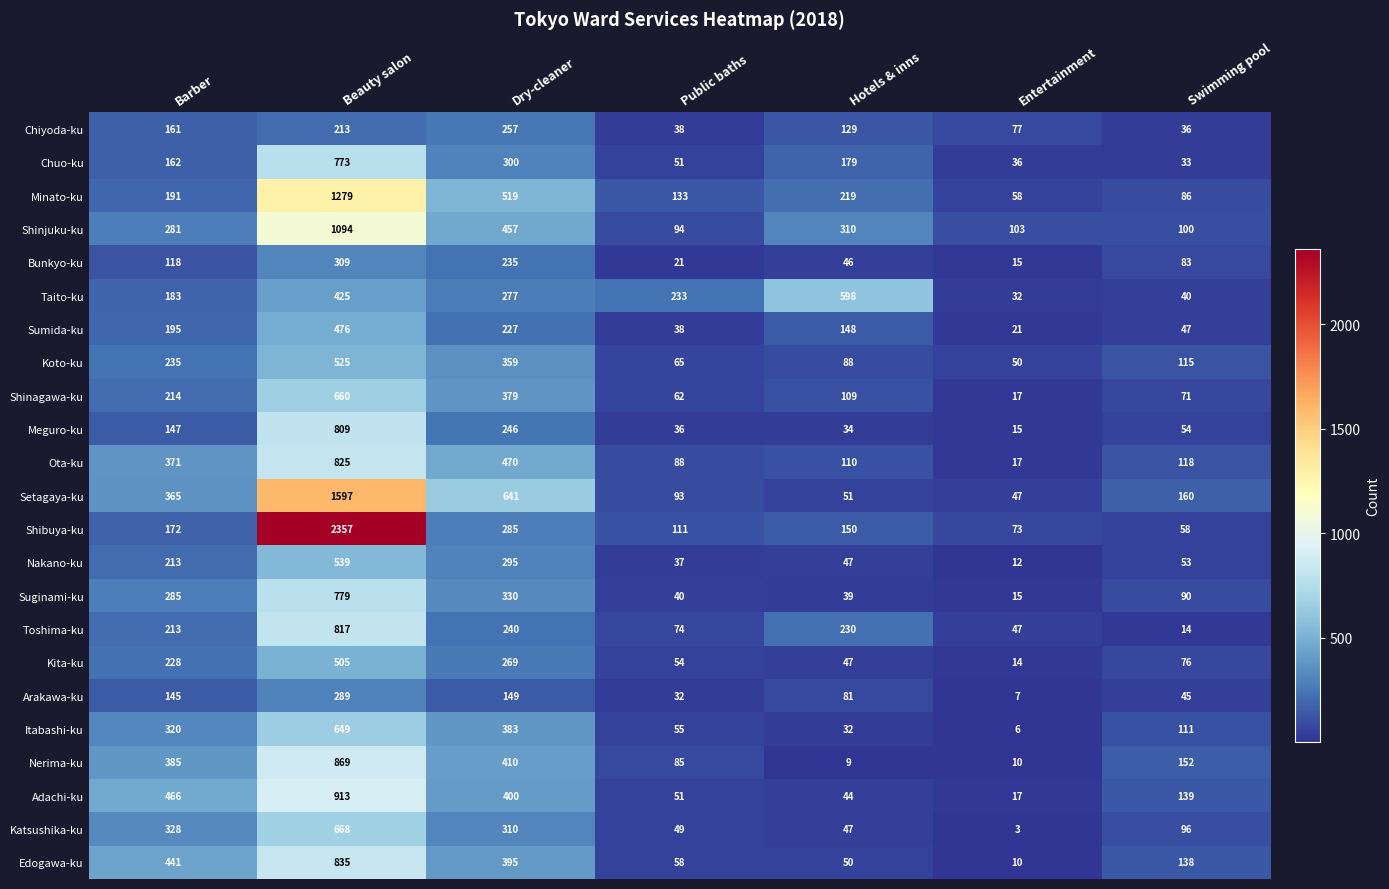

What is the difference between the highest and lowest values at Public baths?

212